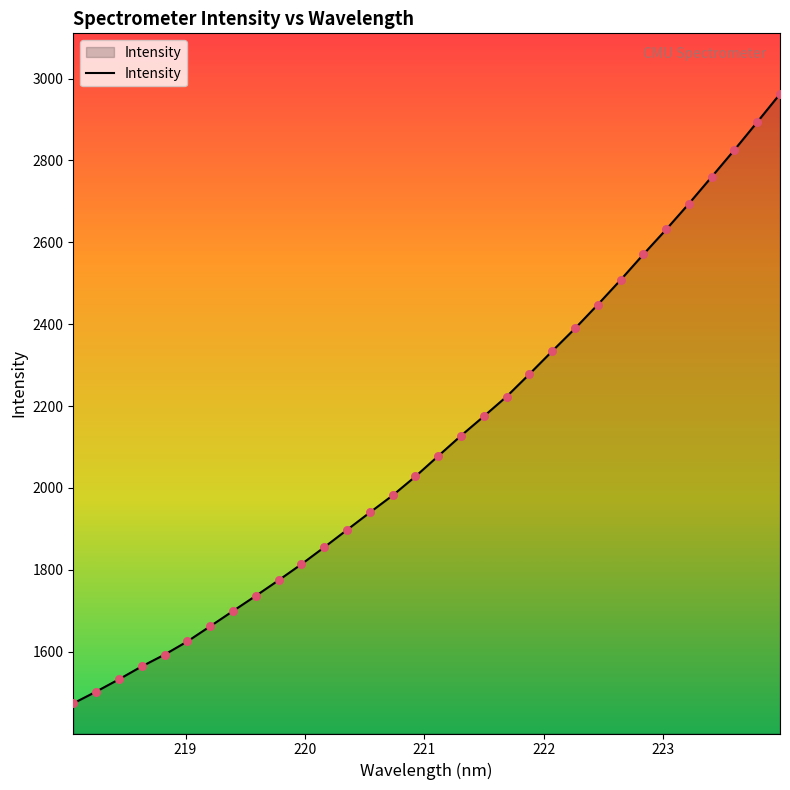

What is the difference between the maximum and minimum values?

1488.6